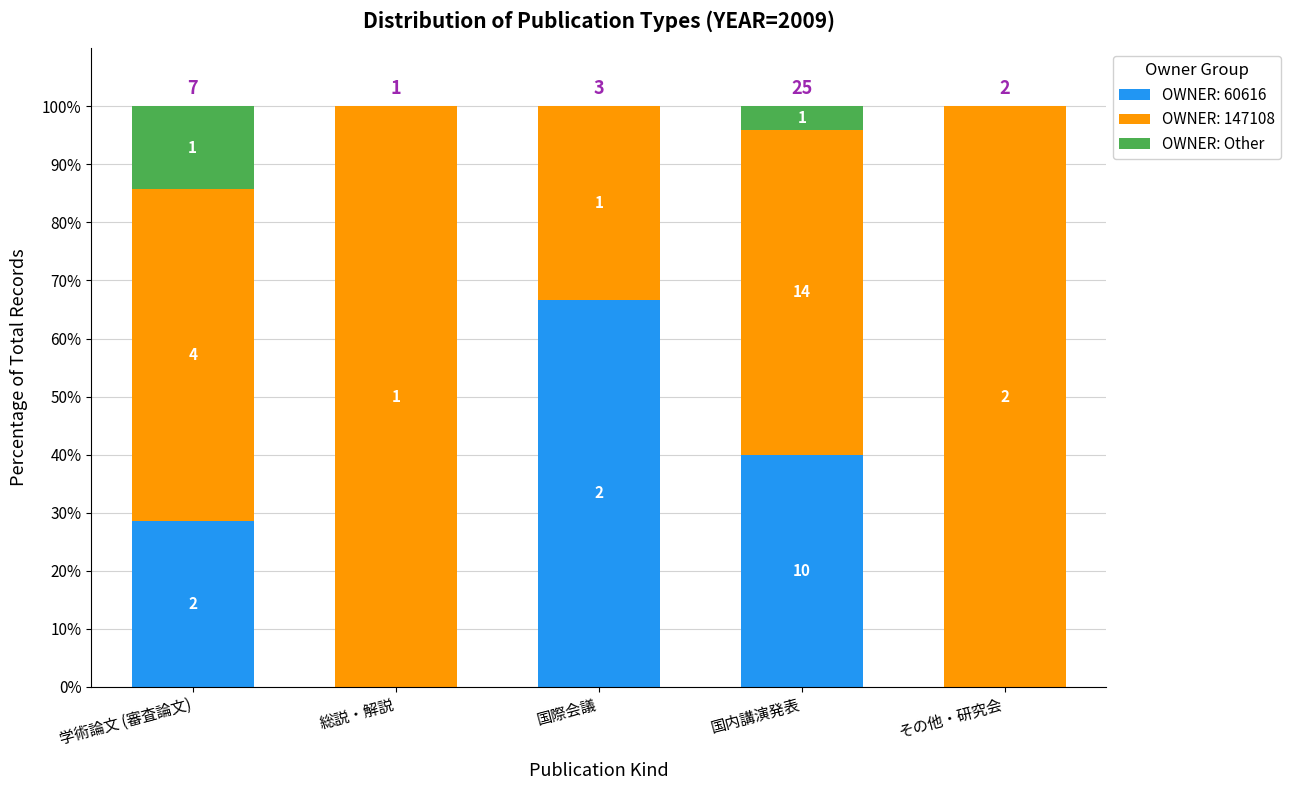

Are the bars grouped side by side (vs. stacked)?

No